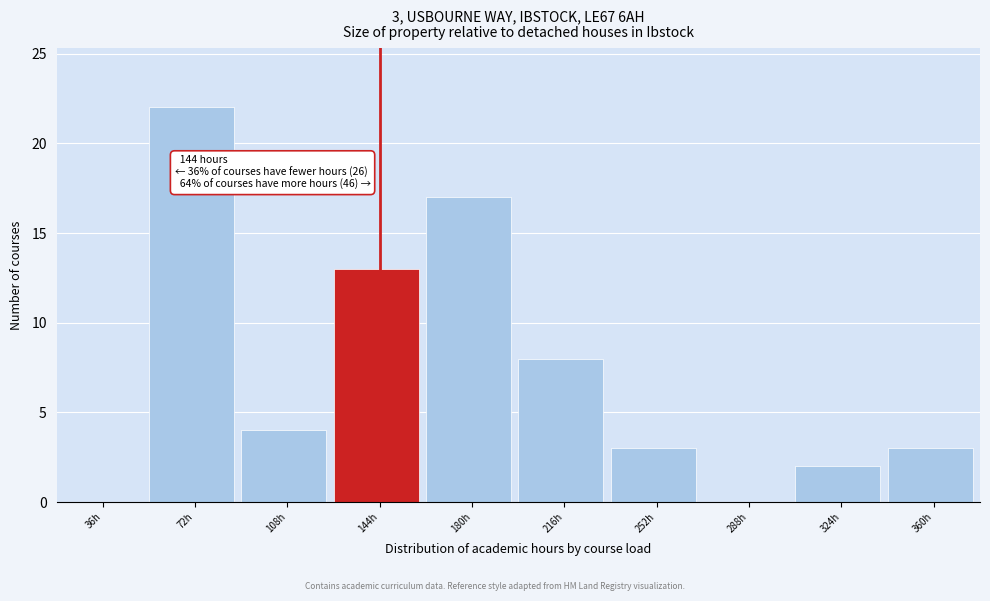

Reading left to right, transcribe all the data shown in this chart.

36h=0	72h=22	108h=4	144h=13	180h=17	216h=8	252h=3	288h=0	324h=2	360h=3